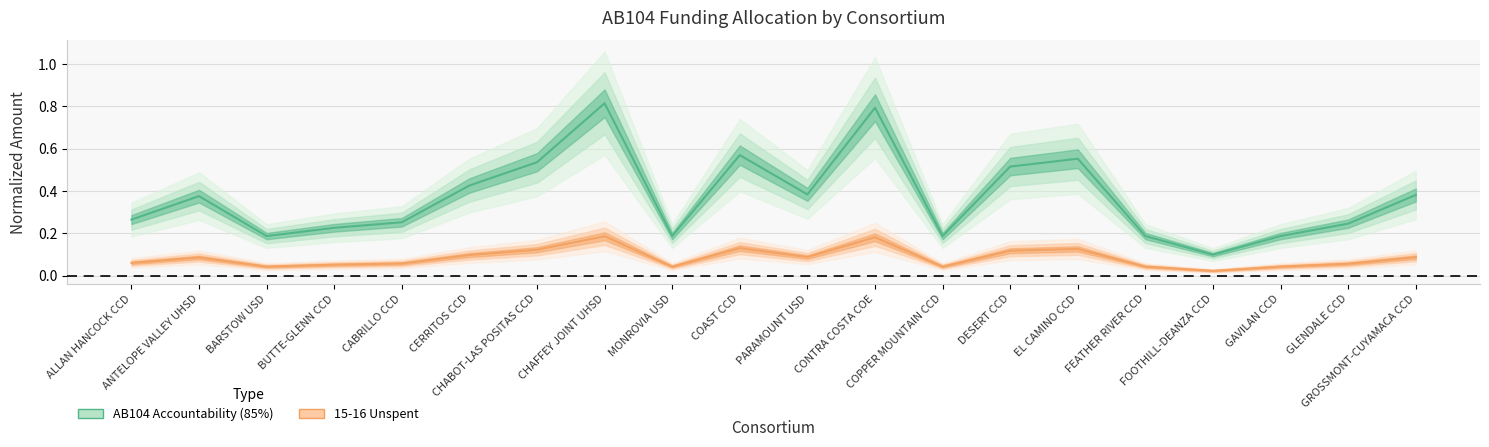

True or false: AB104 Data & Accountability (85%) and 15-16 Unspent cross at least once.

False